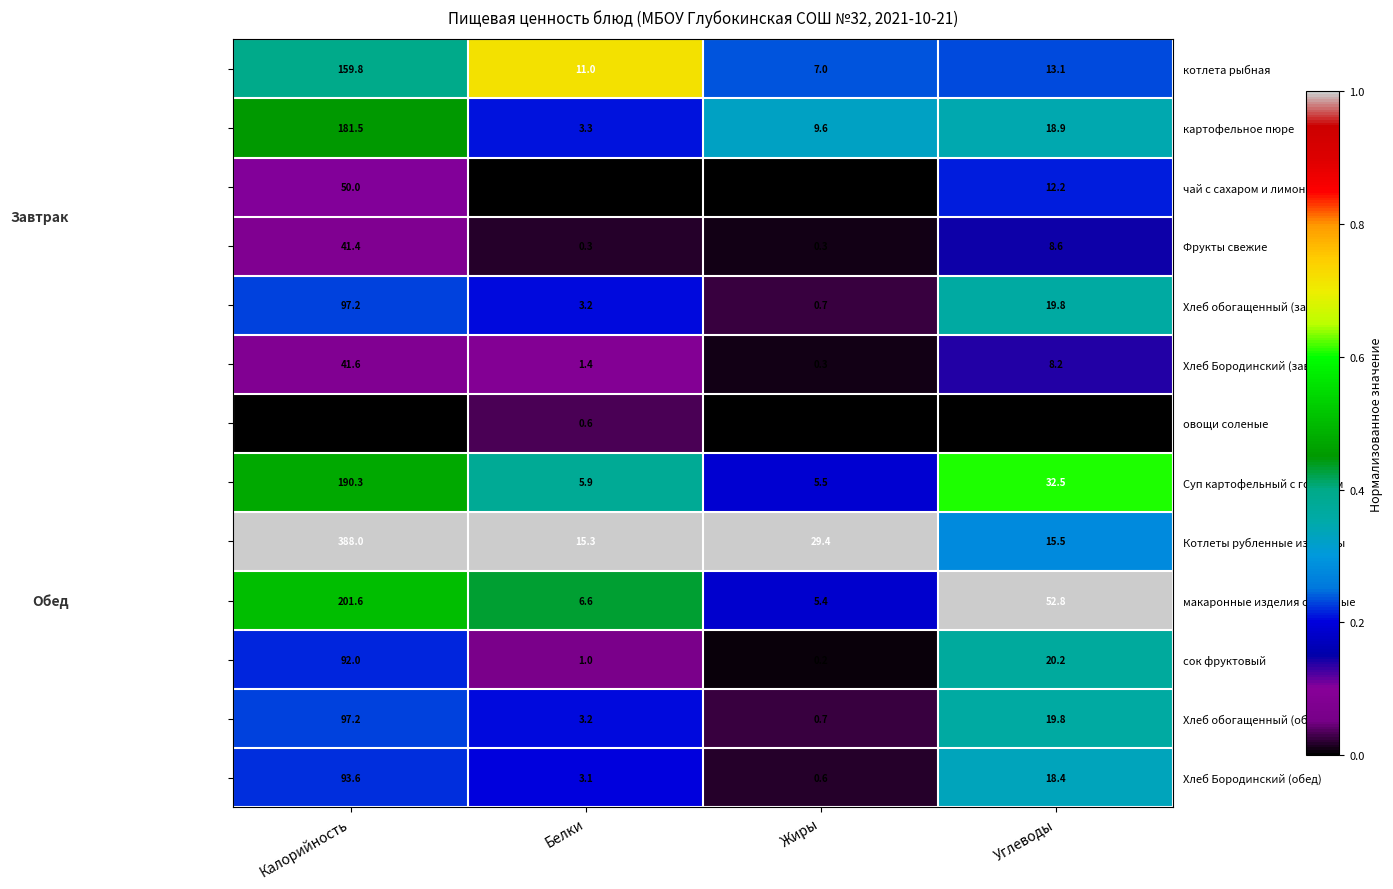

Between Белки and Углеводы, which series saw the biggest shift?

макаронные изделия отварные